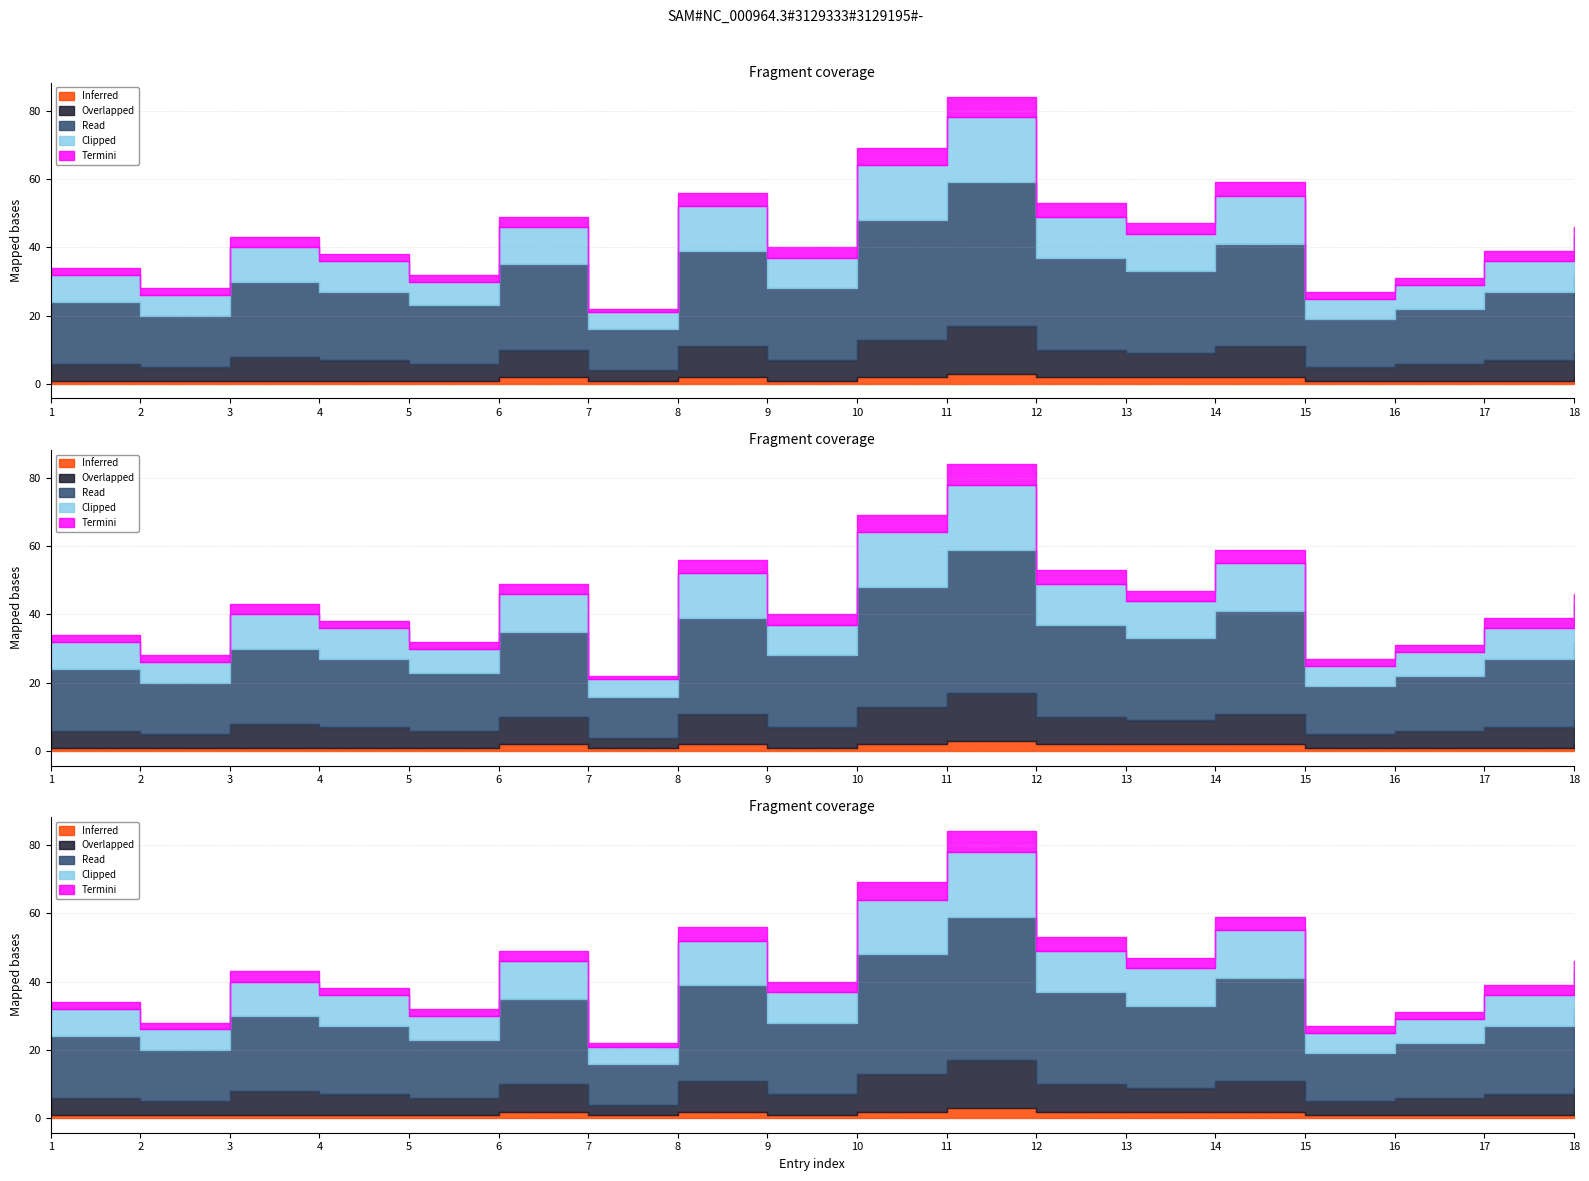

Rank the series by their maximum value, from lowest to highest.

Inferred, Termini, Overlapped, Clipped, Read